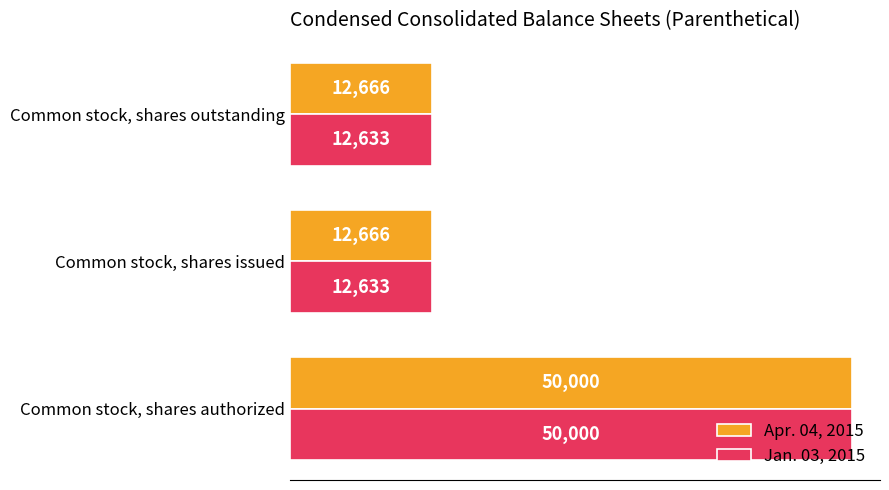

True or false: Apr. 04, 2015 has a value of 18766 at Common stock, shares outstanding.

False